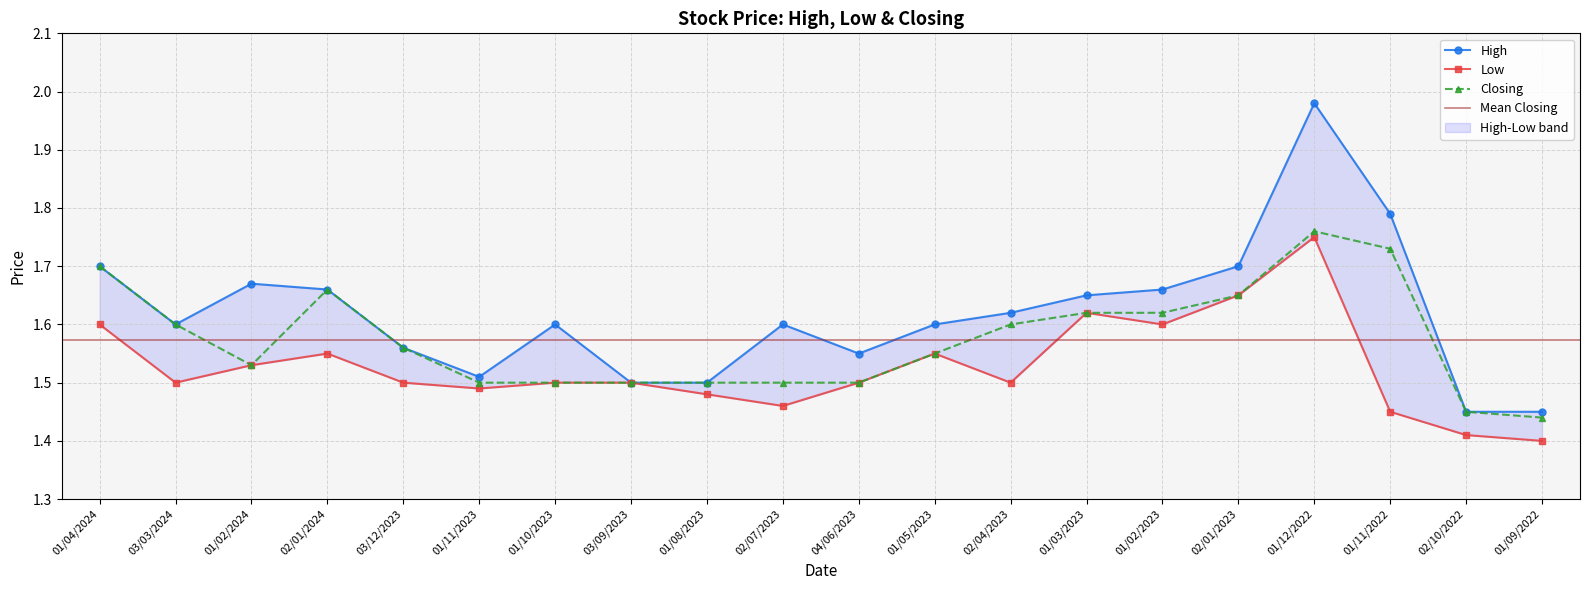

Reading left to right, what are all the values shown in this chart?

High: 01/04/2024=1.7	03/03/2024=1.6	01/02/2024=1.7	02/01/2024=1.7	03/12/2023=1.6	01/11/2023=1.5	01/10/2023=1.6	03/09/2023=1.5	01/08/2023=1.5	02/07/2023=1.6	04/06/2023=1.6	01/05/2023=1.6	02/04/2023=1.6	01/03/2023=1.6	01/02/2023=1.7	02/01/2023=1.7	01/12/2022=2.0	01/11/2022=1.8	02/10/2022=1.4	01/09/2022=1.4
Low: 01/04/2024=1.6	03/03/2024=1.5	01/02/2024=1.5	02/01/2024=1.6	03/12/2023=1.5	01/11/2023=1.5	01/10/2023=1.5	03/09/2023=1.5	01/08/2023=1.5	02/07/2023=1.5	04/06/2023=1.5	01/05/2023=1.6	02/04/2023=1.5	01/03/2023=1.6	01/02/2023=1.6	02/01/2023=1.6	01/12/2022=1.8	01/11/2022=1.4	02/10/2022=1.4	01/09/2022=1.4
Closing: 01/04/2024=1.7	03/03/2024=1.6	01/02/2024=1.5	02/01/2024=1.7	03/12/2023=1.6	01/11/2023=1.5	01/10/2023=1.5	03/09/2023=1.5	01/08/2023=1.5	02/07/2023=1.5	04/06/2023=1.5	01/05/2023=1.6	02/04/2023=1.6	01/03/2023=1.6	01/02/2023=1.6	02/01/2023=1.6	01/12/2022=1.8	01/11/2022=1.7	02/10/2022=1.4	01/09/2022=1.4